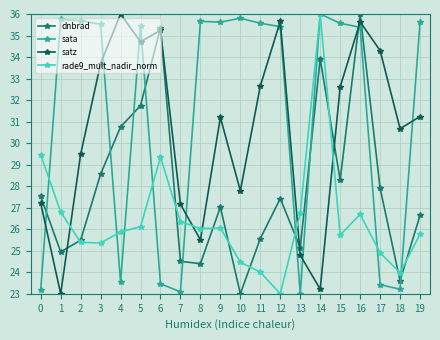

Between which two adjacent categories do satz and sata first intersect?

0 and 1